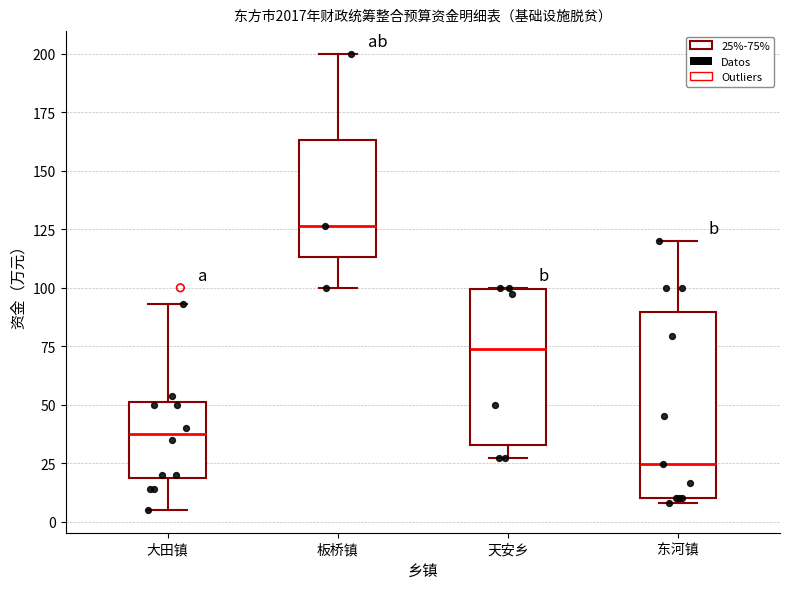

Which box is the tallest, from its lower edge to its upper edge?

东河镇